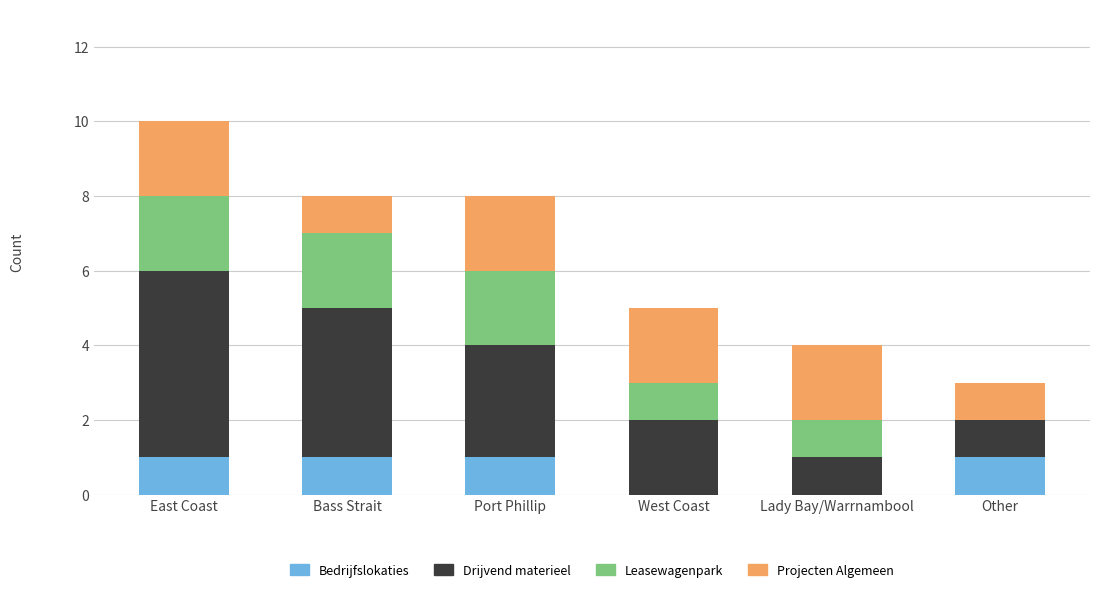

At which category is the sum across all series the highest?

East Coast